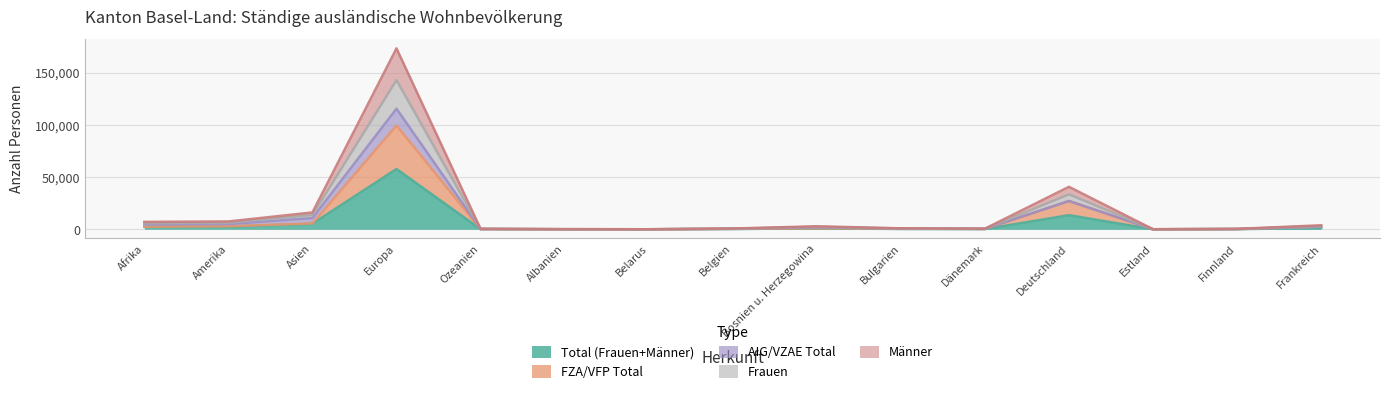

Which has a higher value, Belgien or Estland?

Belgien